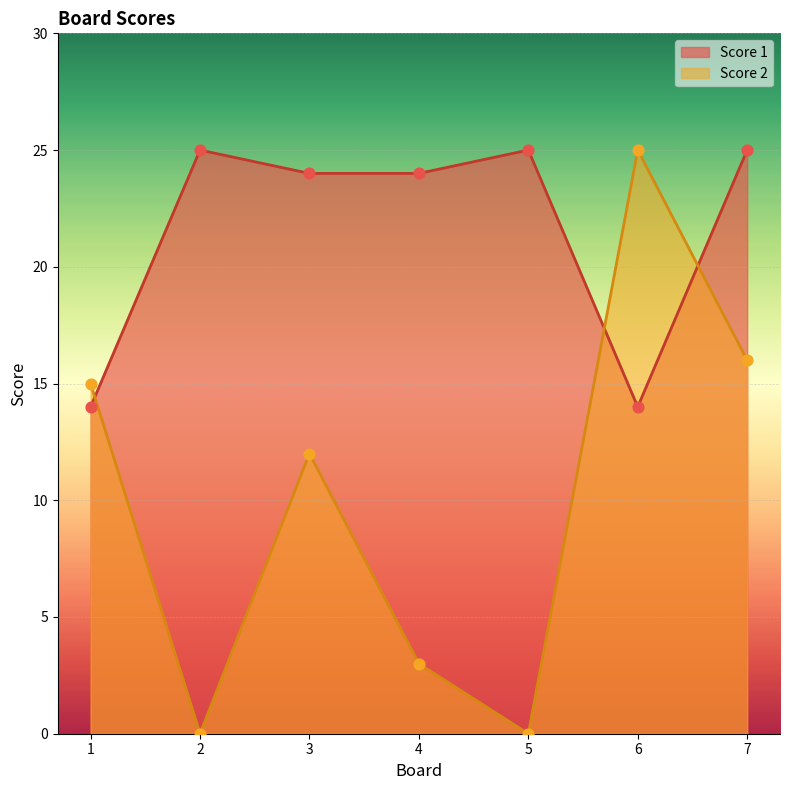

Which series has the largest Y range (max minus min)?

Score 2